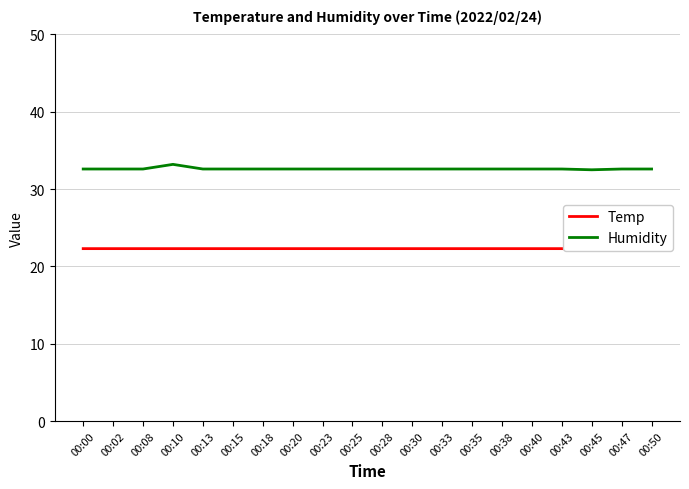

Reading left to right, extract all data points from this chart.

Temp: 22.3	22.3	22.3	22.3	22.3	22.3	22.3	22.3	22.3	22.3	22.3	22.3	22.3	22.3	22.3	22.3	22.3	22.2	22.3	22.3
Humidity: 32.6	32.6	32.6	33.2	32.6	32.6	32.6	32.6	32.6	32.6	32.6	32.6	32.6	32.6	32.6	32.6	32.6	32.5	32.6	32.6